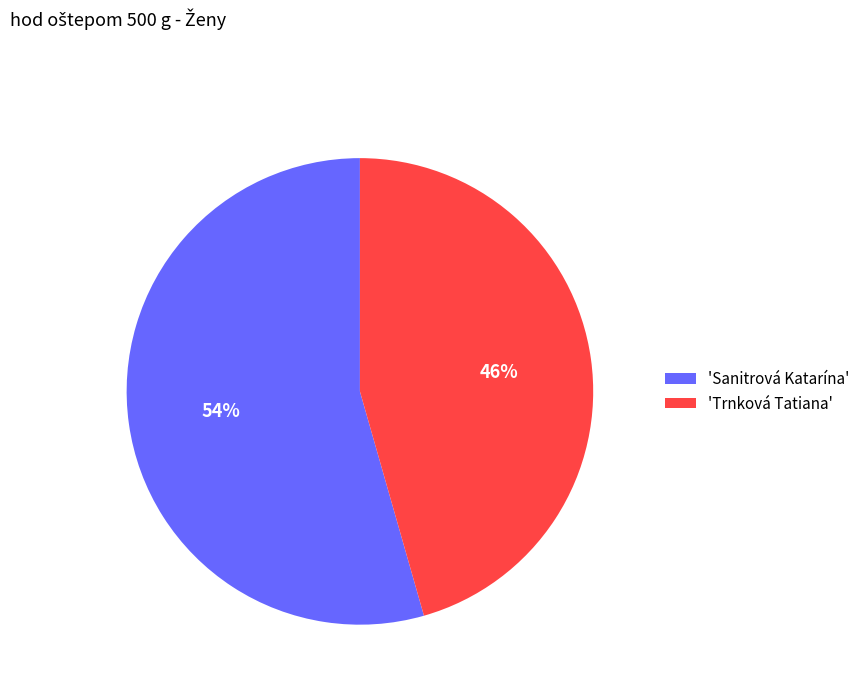

Count the number of slices in the pie.

2